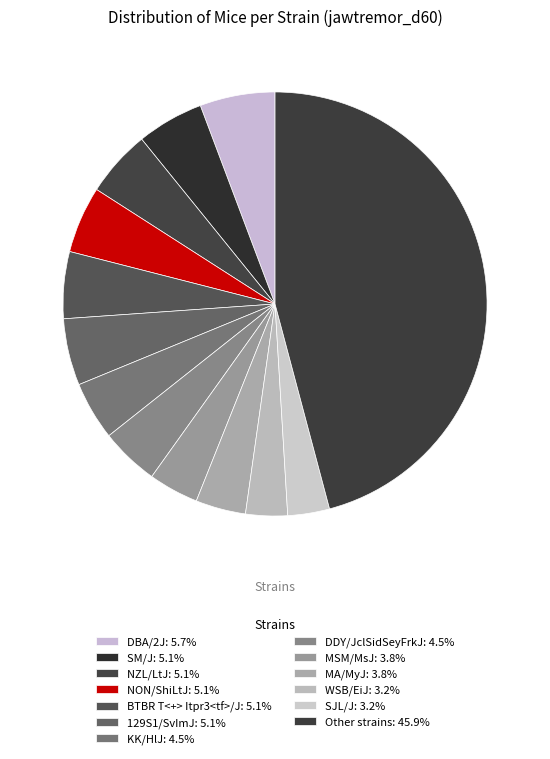

Is there any slice that represents more than half of the pie?

No